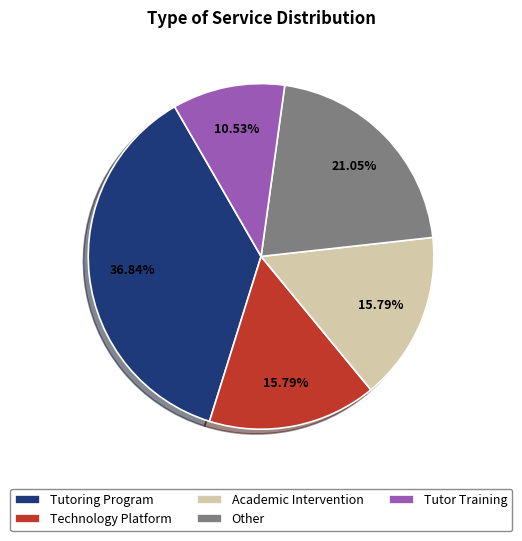

To the nearest percent, what percentage of the pie is Tutor Training?

11%